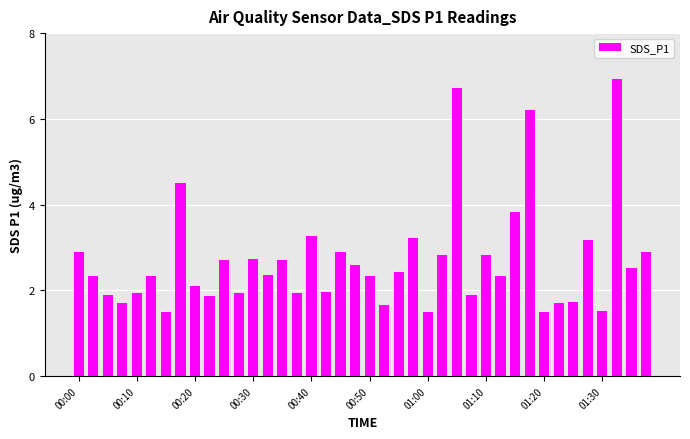

What is the value of the 25th bar from the left?

1.5